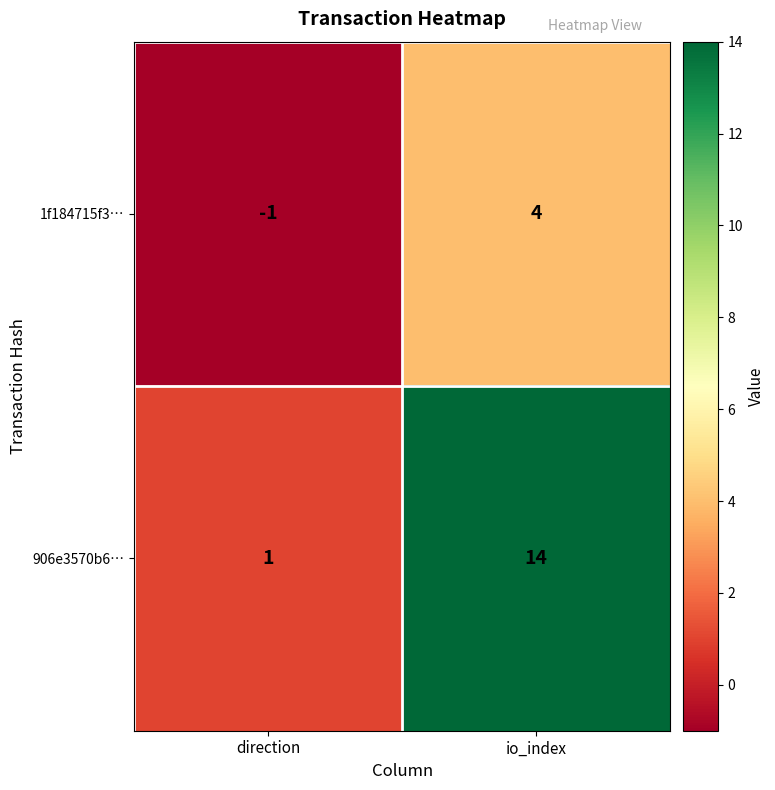

How many categories are shown in the chart?

2